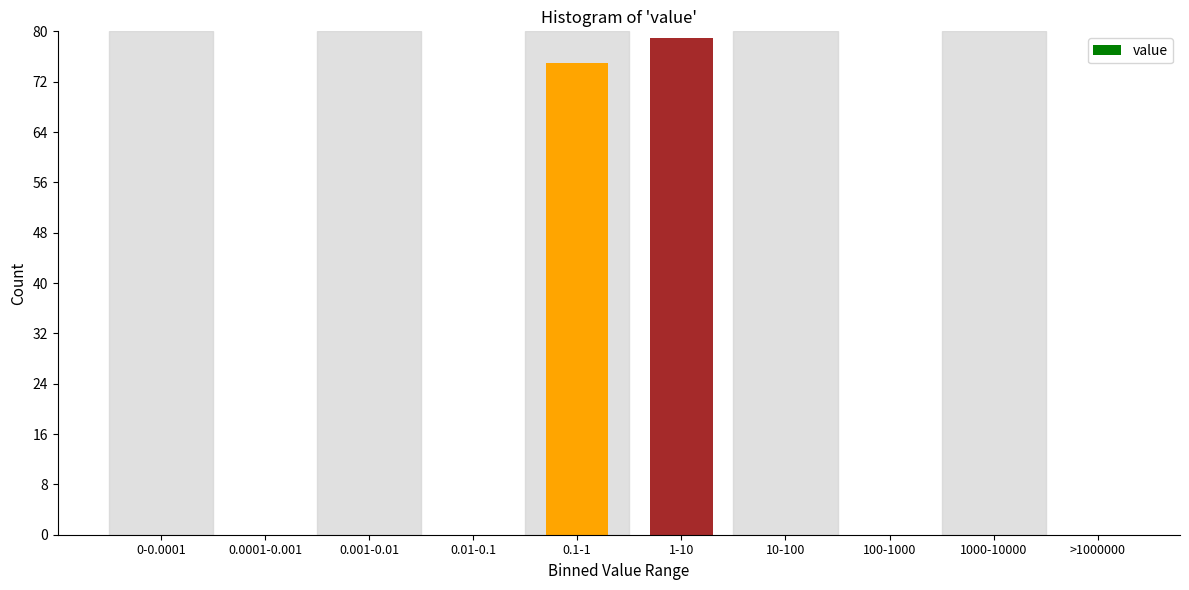

Reading left to right, what are all the values shown in this chart?

0-0.0001=0	0.0001-0.001=0	0.001-0.01=0	0.01-0.1=0	0.1-1=75	1-10=79	10-100=0	100-1000=0	1000-10000=0	>1000000=0